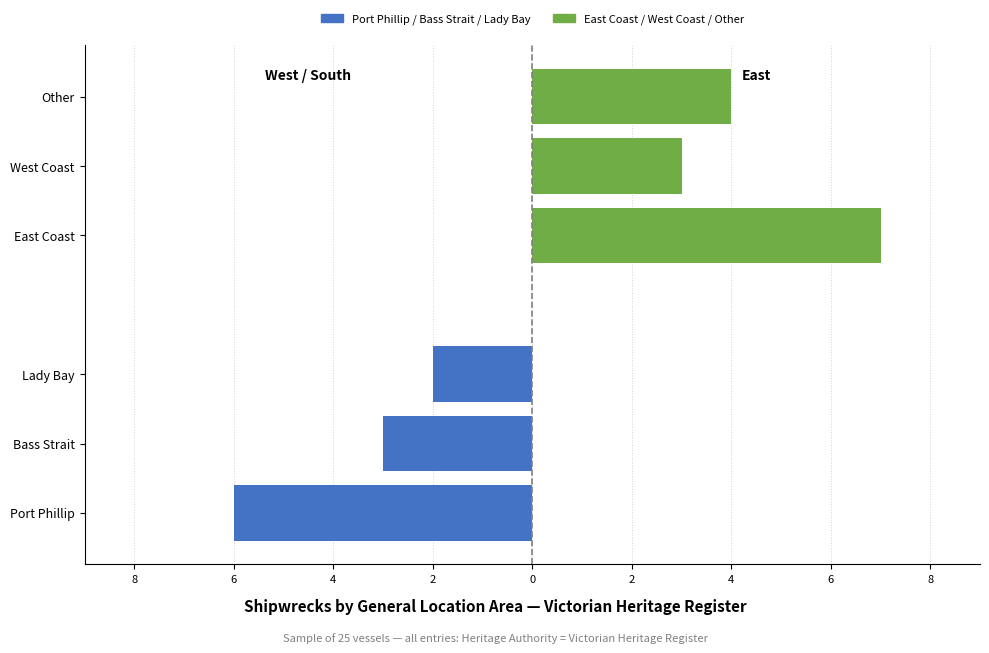

Between 8 and 6, which series saw the biggest shift?

East Coast / West Coast / Other